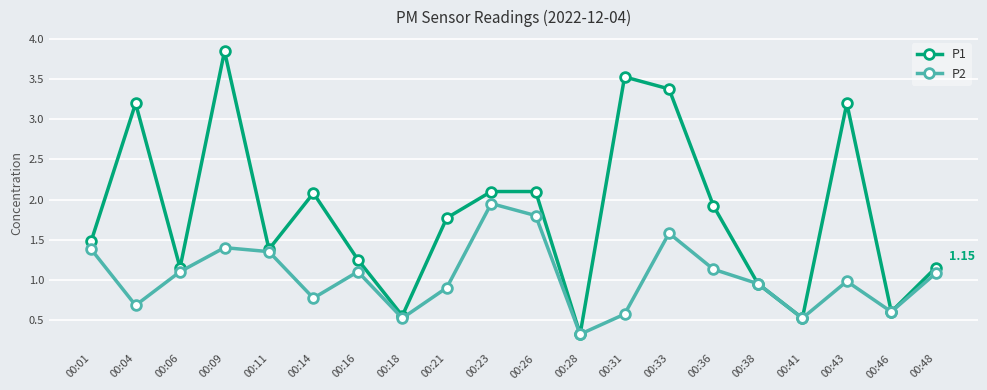

Rank the series by their maximum value, from highest to lowest.

P1, P2